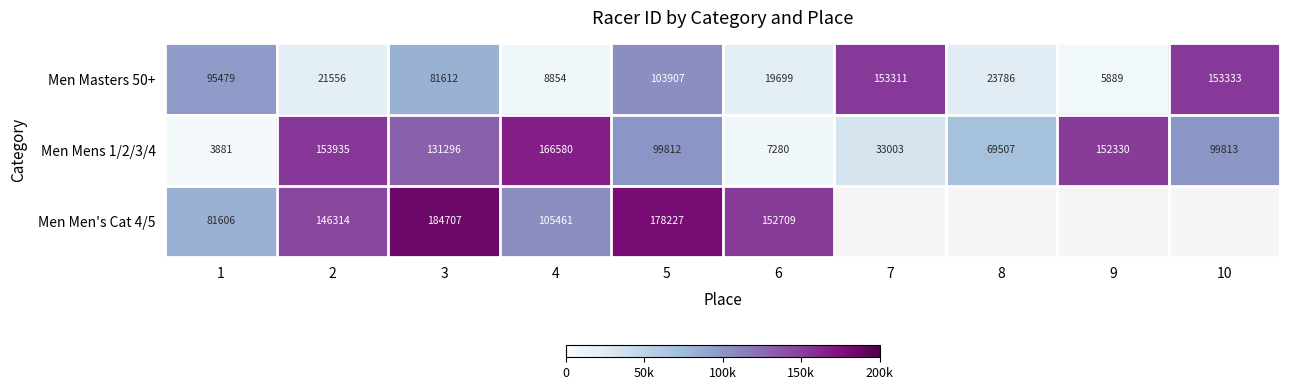

The Men Mens 1/2/3/4 series shows 99813 at 10. True or false?

True